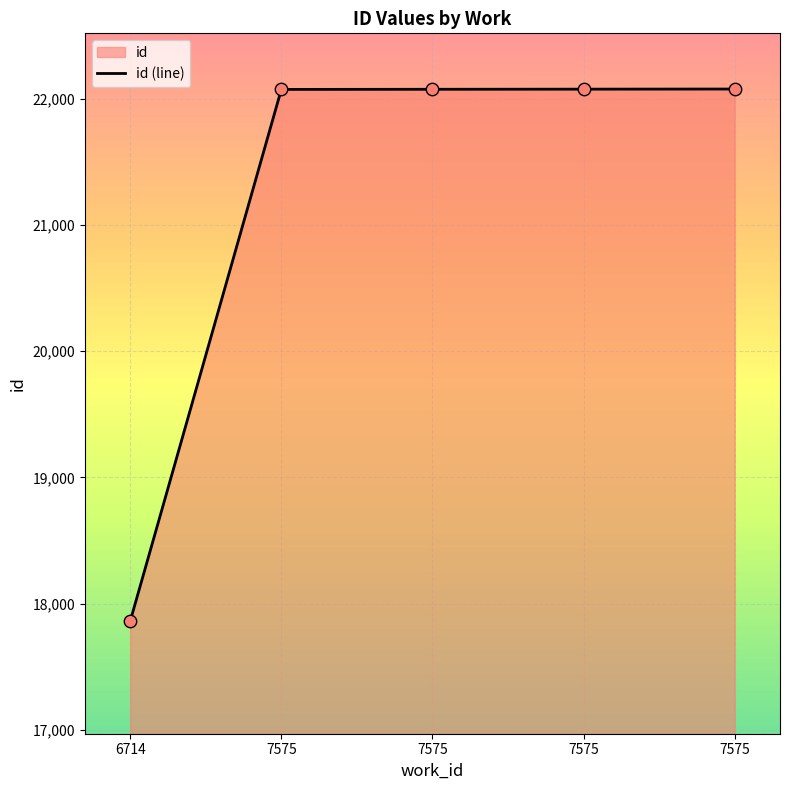

What is the change in value from 7575 to 7575?

+2